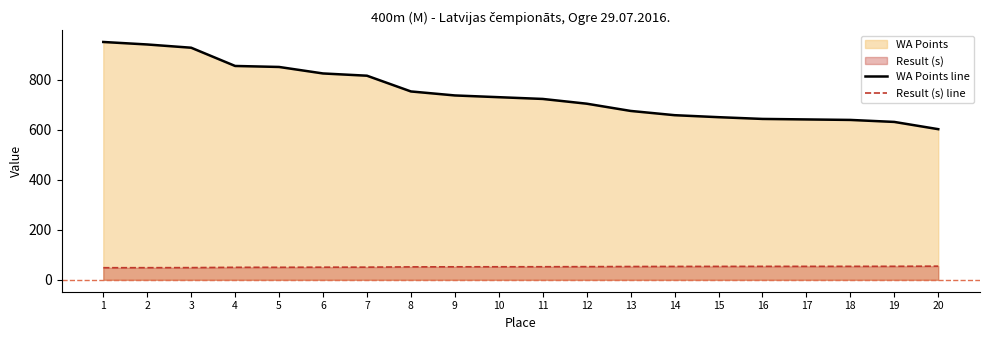

Between 16 and 15, which is larger?

15